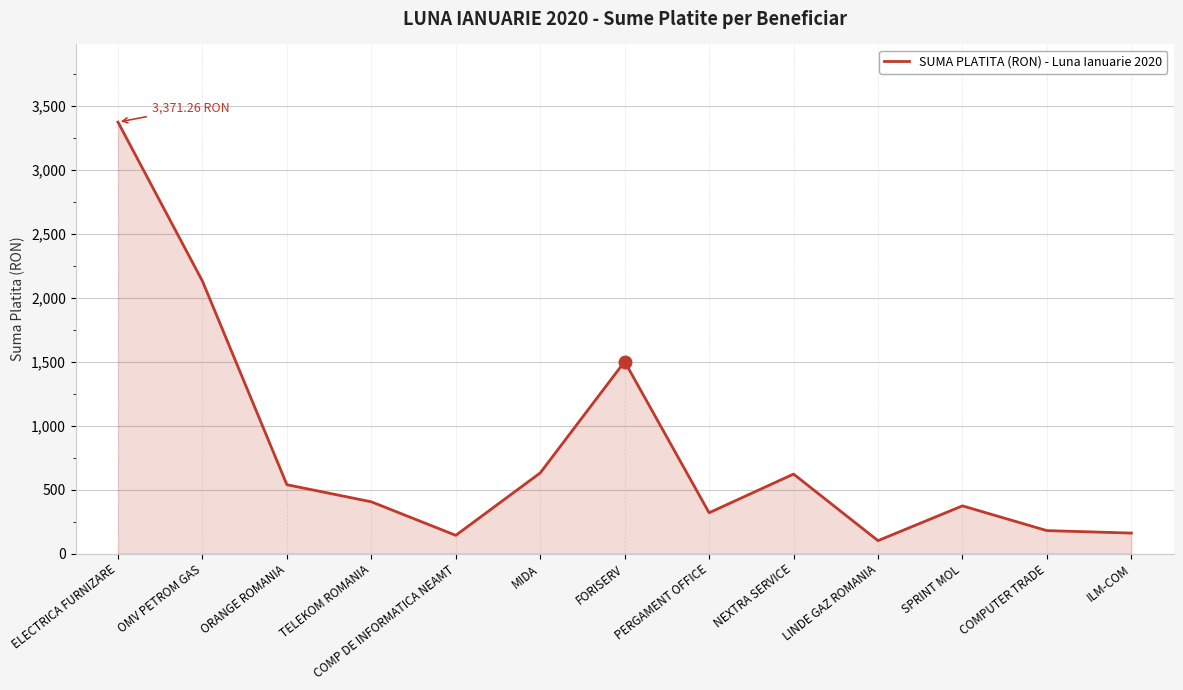

What is the ratio of the value at ORANGE ROMANIA to the value at SPRINT MOL?

1.4